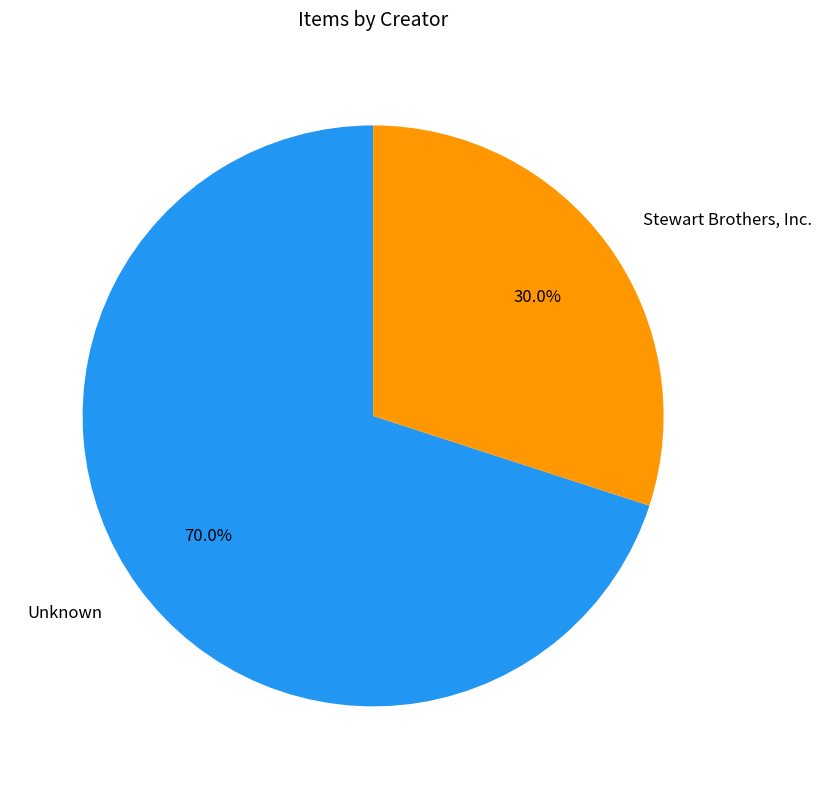

Does any single category account for the majority?

Yes